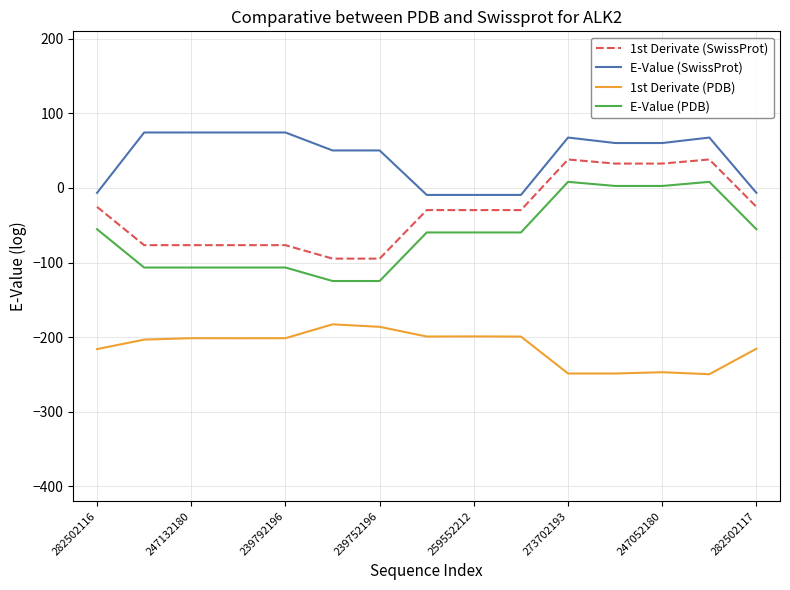

What is the difference between the maximum and minimum values in the E-Value (PDB) series?

133.0